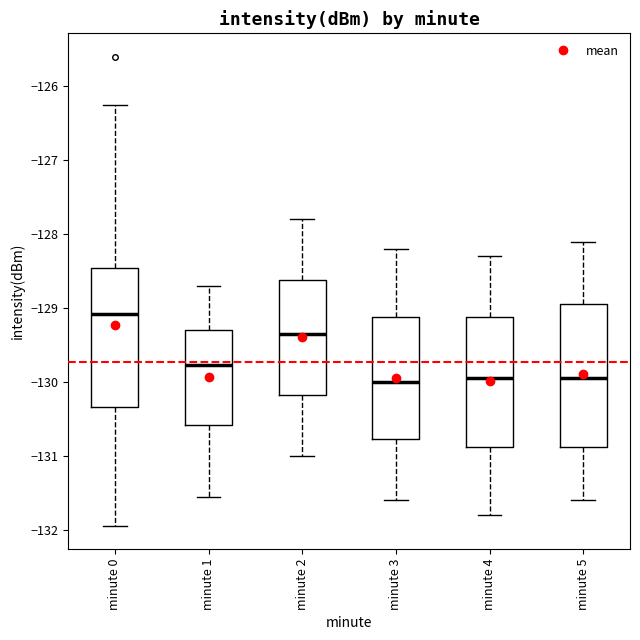

Reading left to right, read every box against the y-axis: the position of its median line, the range the box covers, and the ends of its whiskers. The values are not printed on the chart, so give them approximately, as read against the axis.

minute 0: median -129.1, box -130.3 to -128.5, whiskers -131.9 to -126.2
minute 1: median -129.8, box -130.6 to -129.3, whiskers -131.5 to -128.7
minute 2: median -129.3, box -130.2 to -128.6, whiskers -131.0 to -127.8
minute 3: median -130.0, box -130.8 to -129.1, whiskers -131.6 to -128.2
minute 4: median -129.9, box -130.9 to -129.1, whiskers -131.8 to -128.3
minute 5: median -129.9, box -130.9 to -128.9, whiskers -131.6 to -128.1